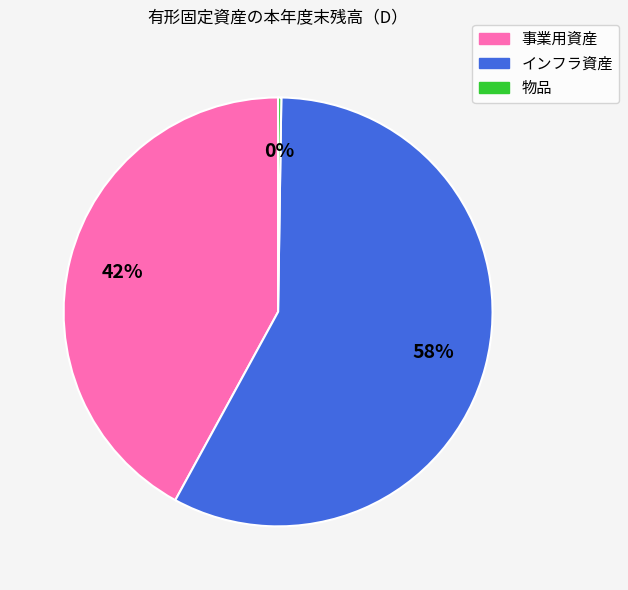

What is the ratio of the value at 事業用資産 to the value at インフラ資産?

0.7